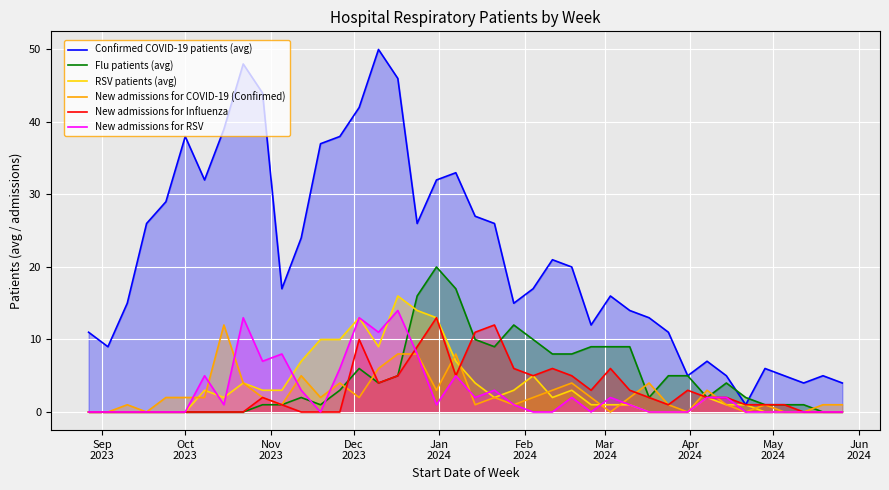

How many intersections are there between RSV patients (avg) and New admissions for RSV?

8